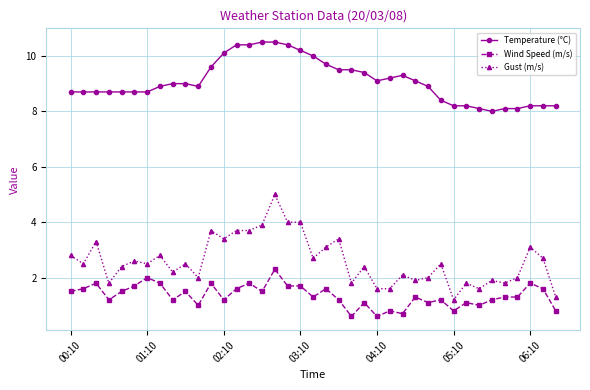

What is the average value of the Gust (m/s) series?

2.6